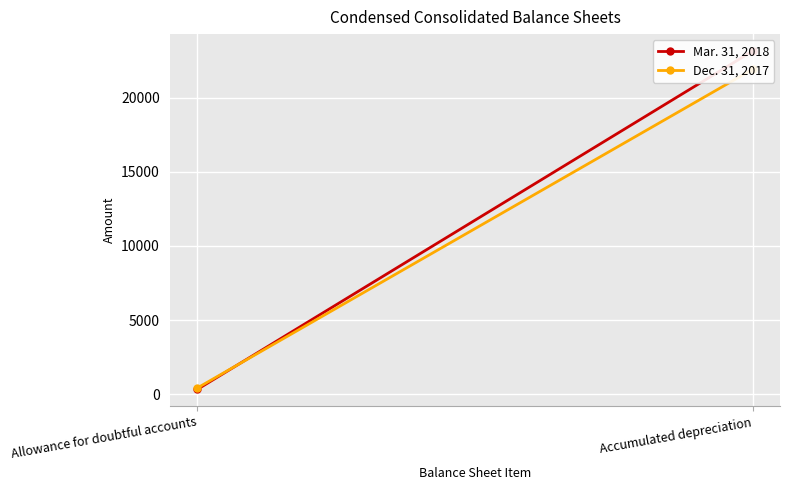

What is the approximate value of Mar. 31, 2018 at Accumulated depreciation, to the nearest 100?

23200